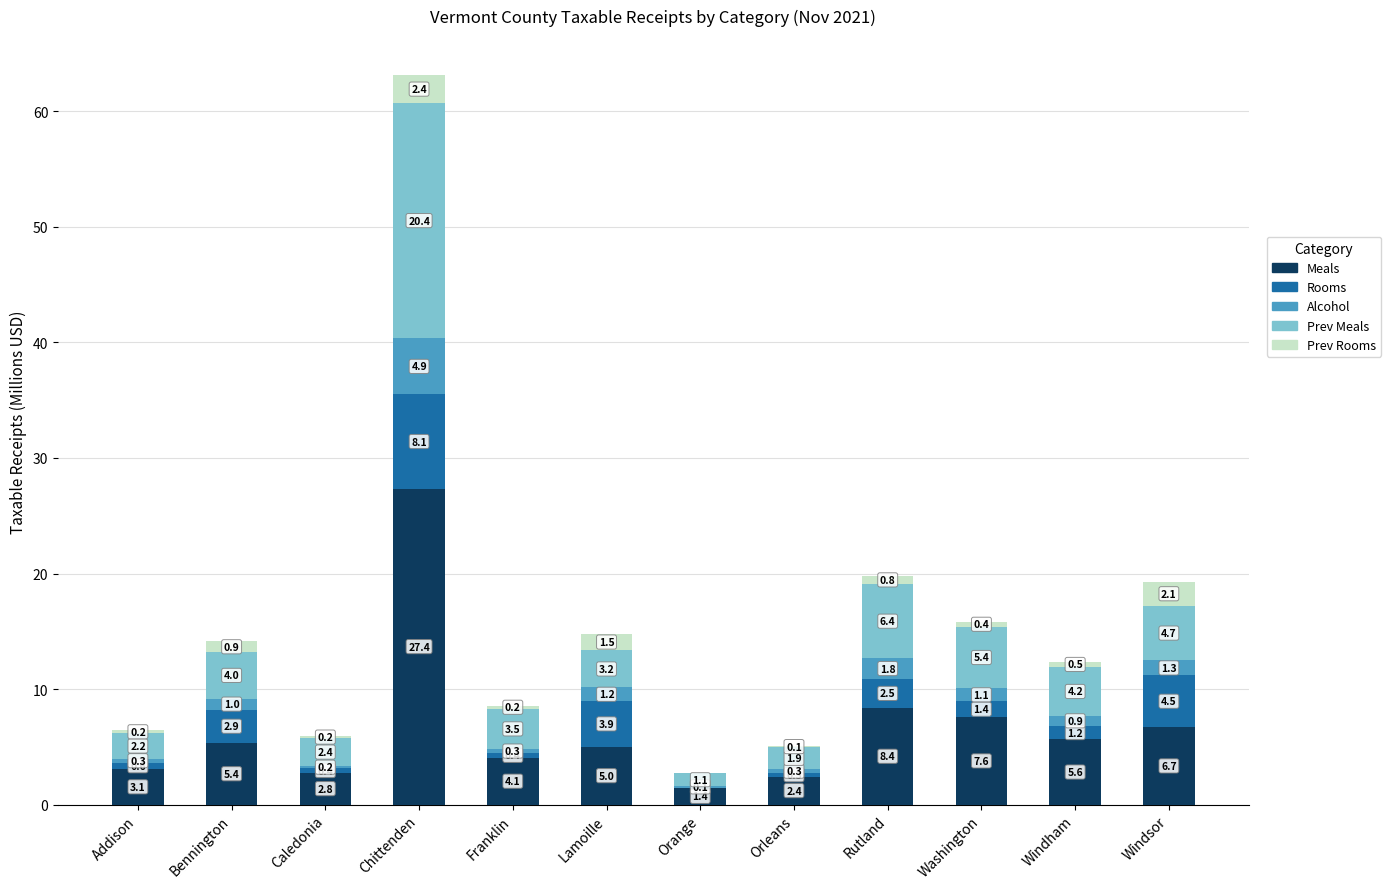

At which category is the sum across all series the highest?

Chittenden